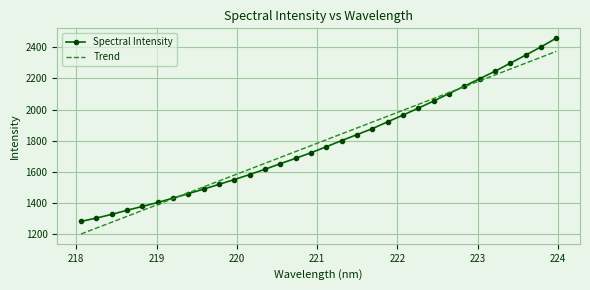

What is the minimum value for Trend?

1200.4